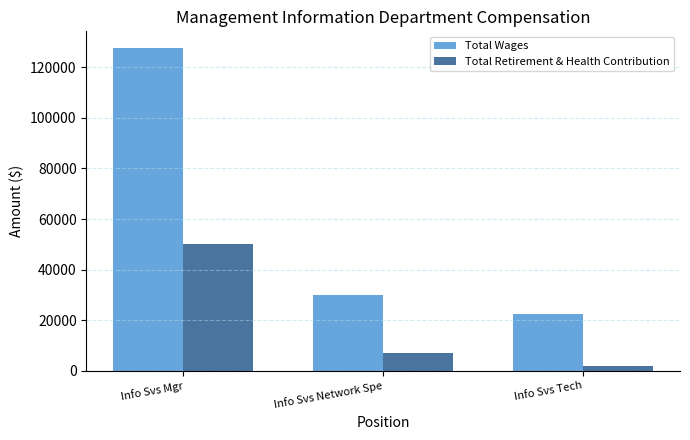

What is the total value across all series at Info Svs Mgr?

177848